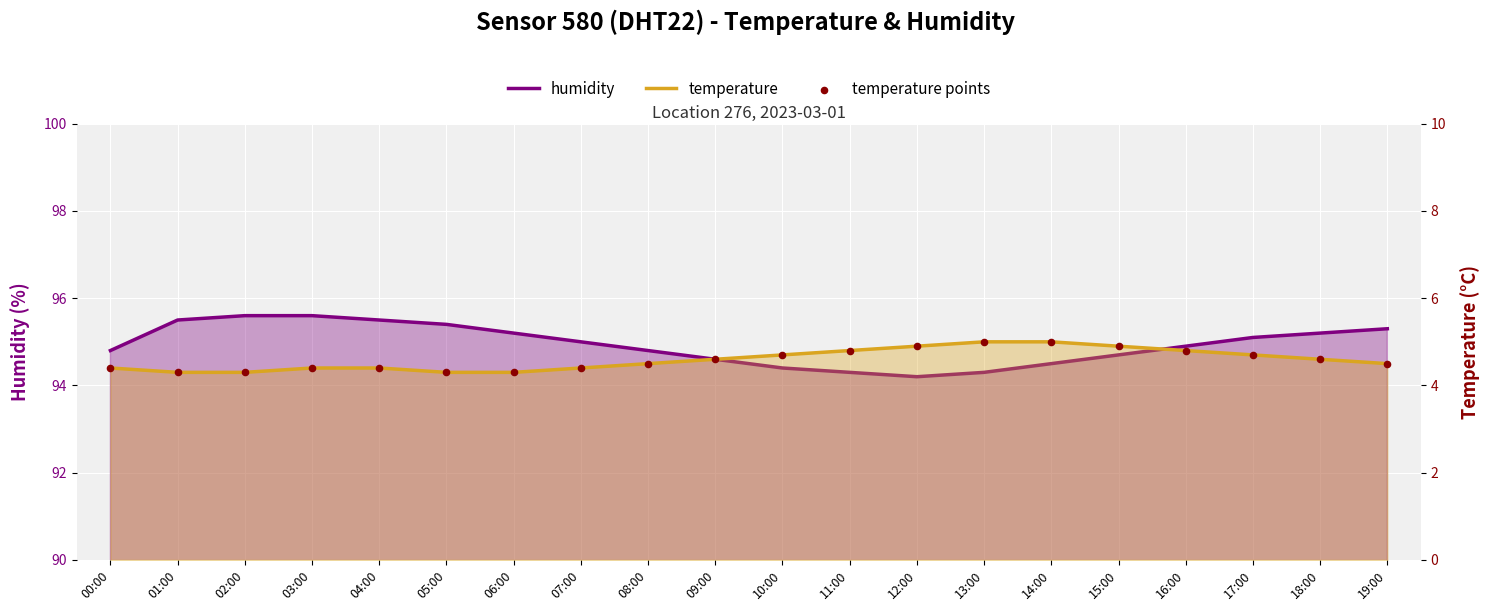

At which category is the sum across all series the highest?

14:00